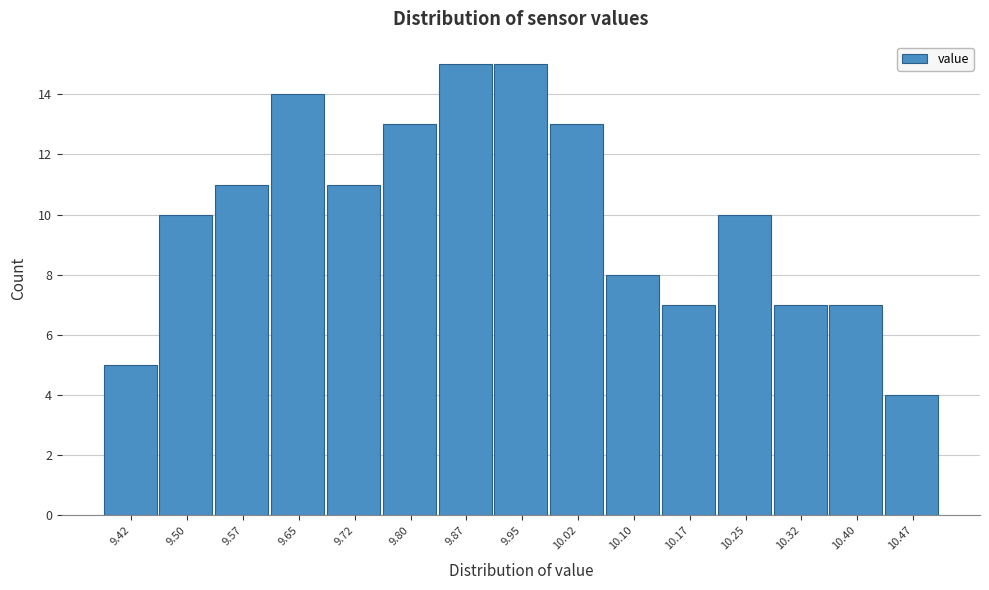

Reading right to left, extract all data points from this chart.

10.47=4	10.40=7	10.32=7	10.25=10	10.17=7	10.10=8	10.02=13	9.95=15	9.87=15	9.80=13	9.72=11	9.65=14	9.57=11	9.50=10	9.42=5